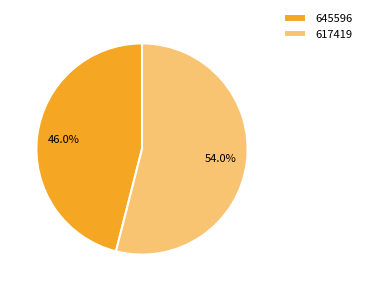

To the nearest percent, what portion does 617419 represent?

54%